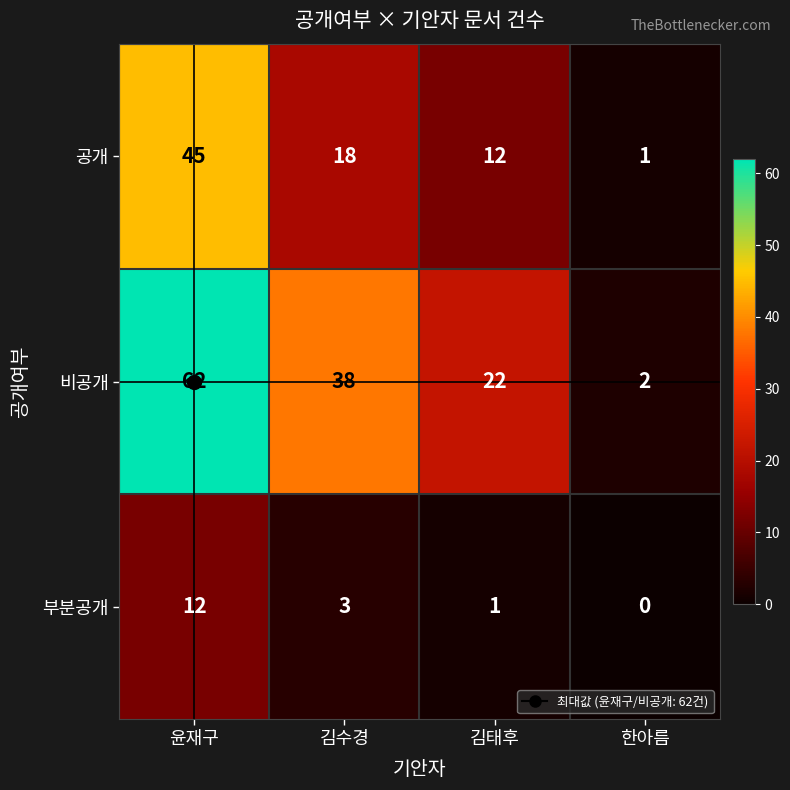

Is it true that 부분공개 equals 0 at 한아름?

True